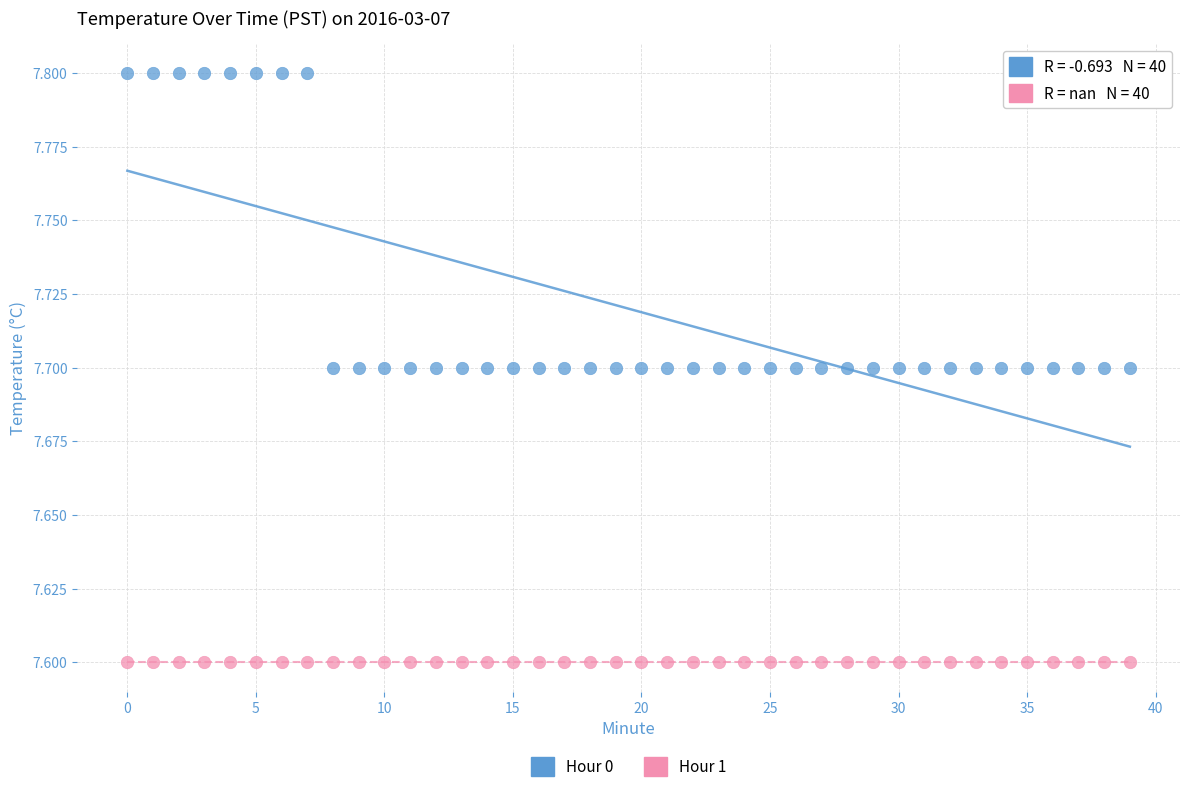

Which series contains the lowest Y value?

Hour 1